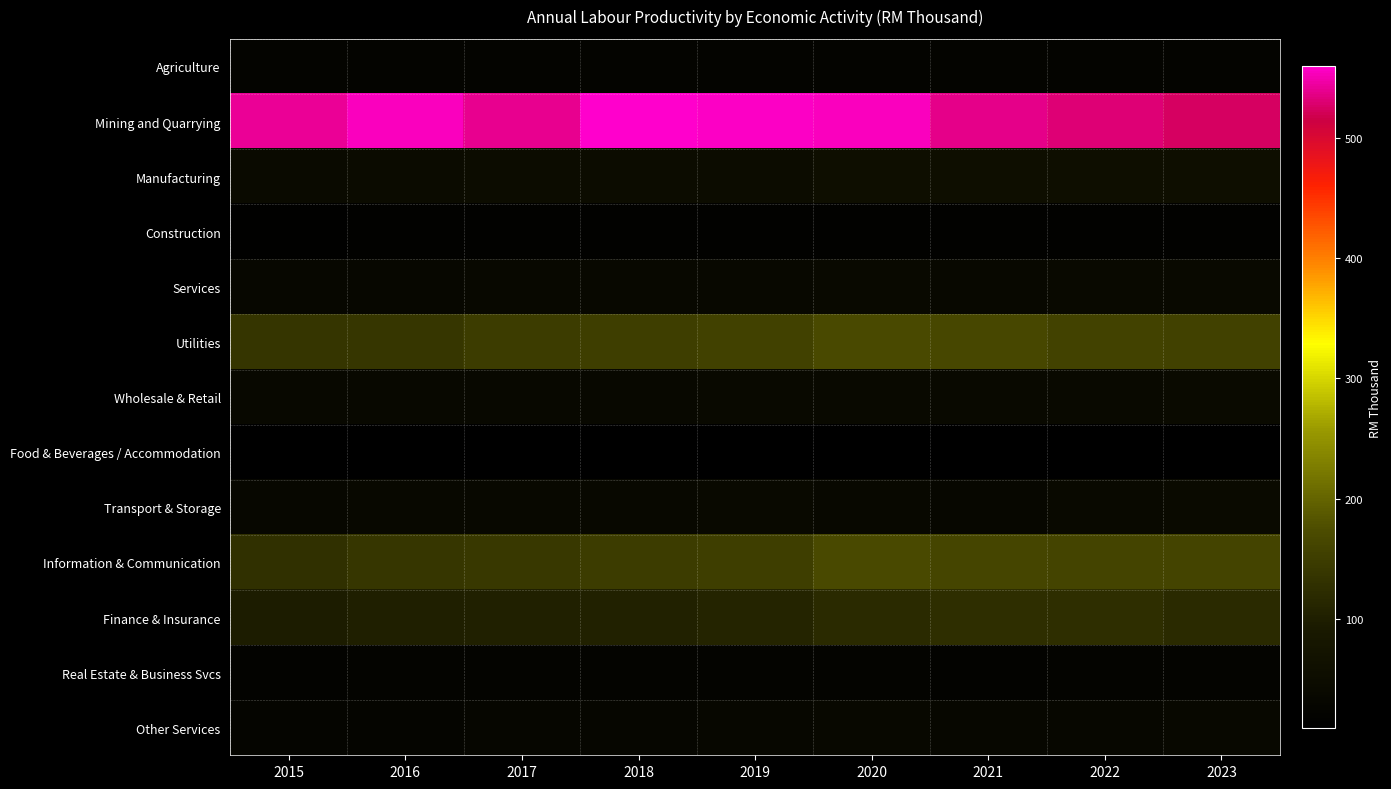

What is the difference between the highest and lowest values at 2021?

527.6